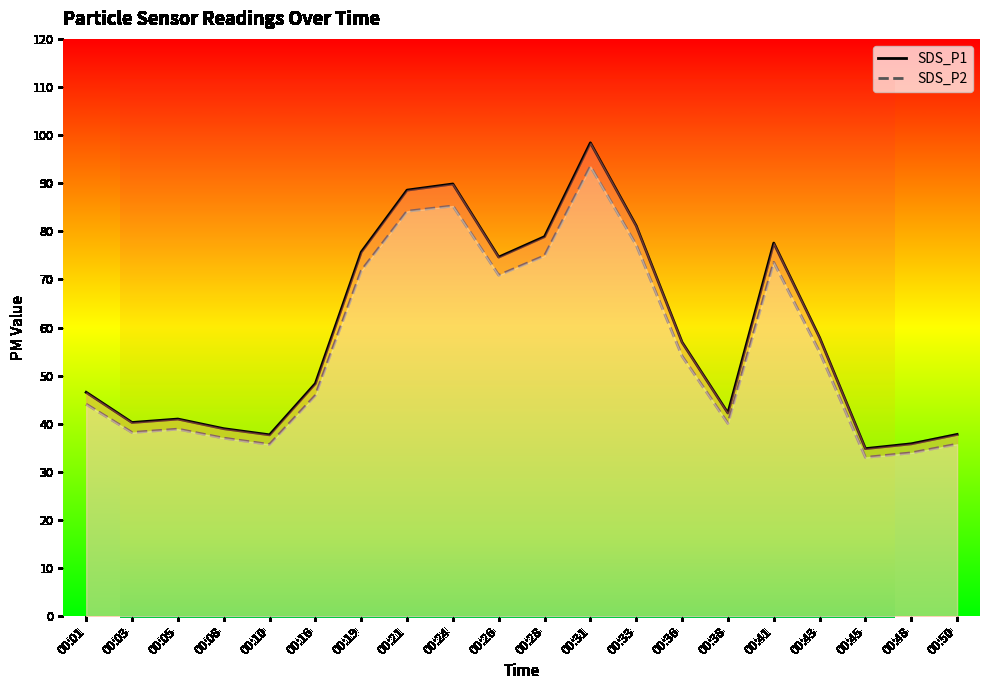

True or false: SDS_P1 and SDS_P2 intersect in this chart.

False